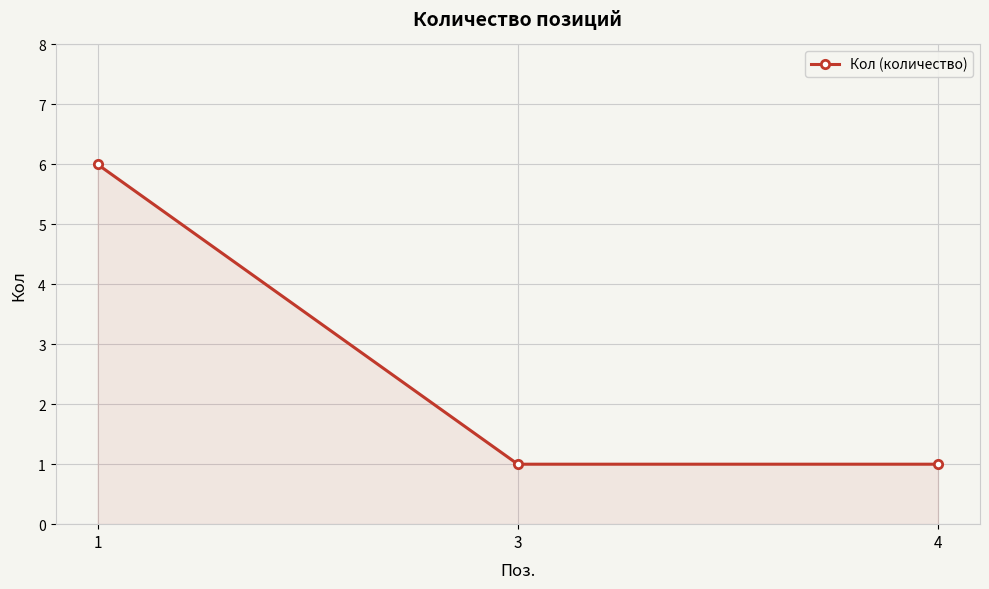

What value does the data have at 1?

6